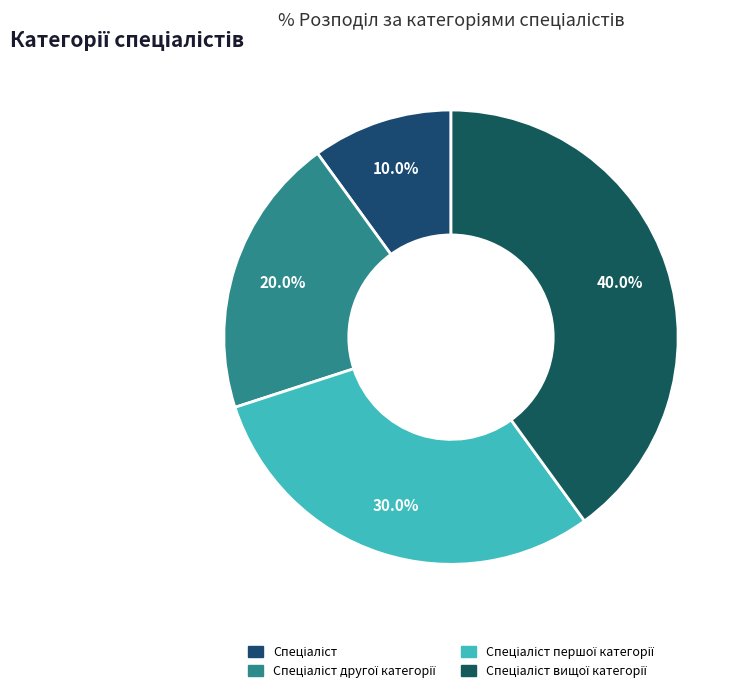

Count the number of slices in the pie.

4